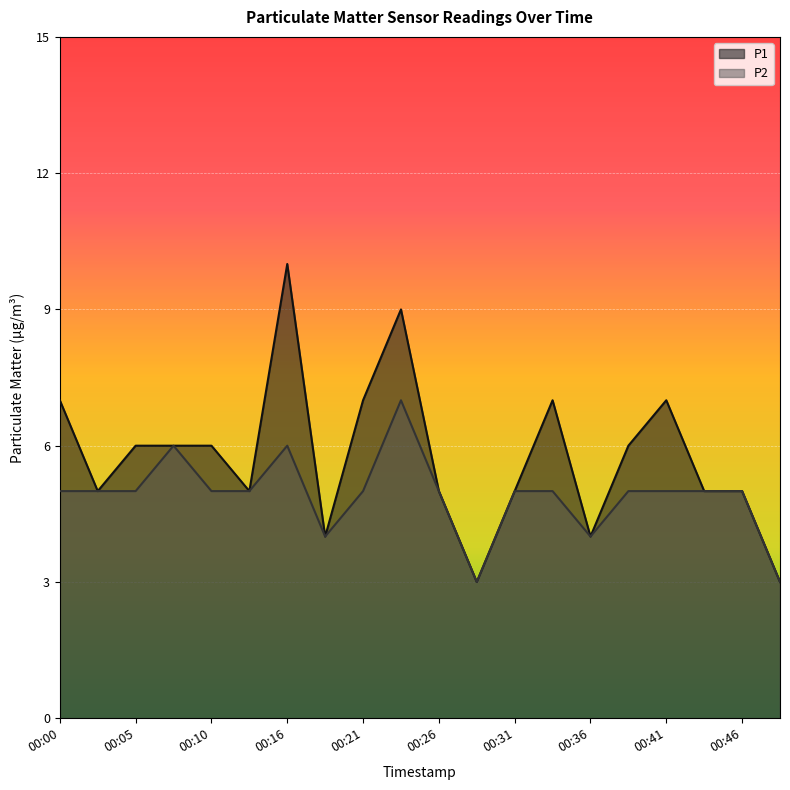

Rank the series by their average value, from highest to lowest.

P1, P2